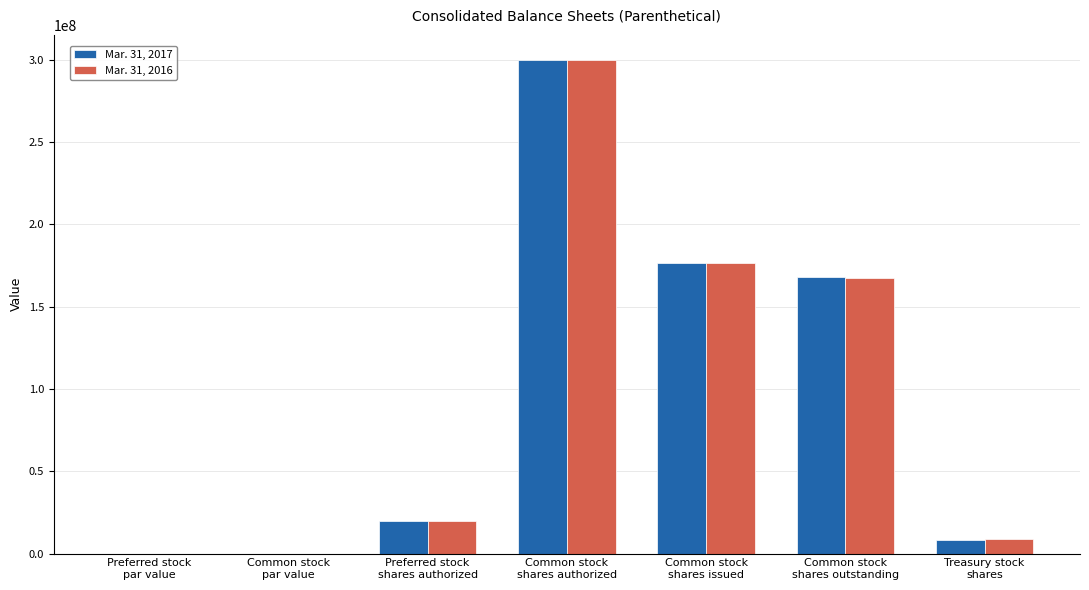

What is the sum of all Mar. 31, 2016 values?

672737000.0